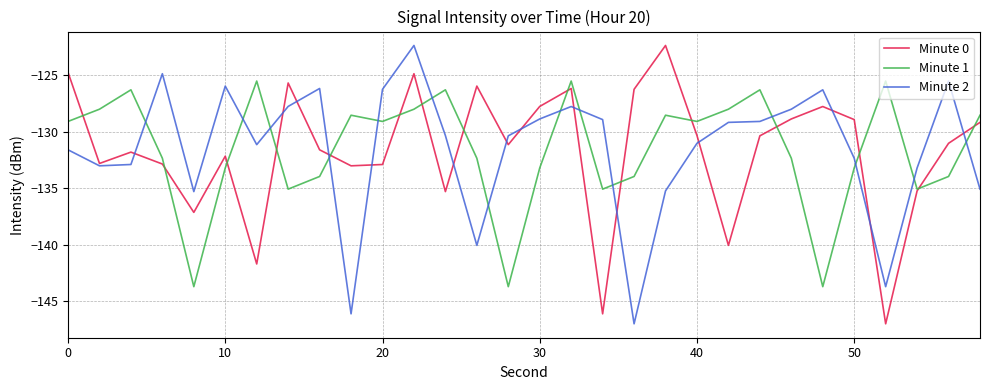

What is the smallest value displayed?

-147.0